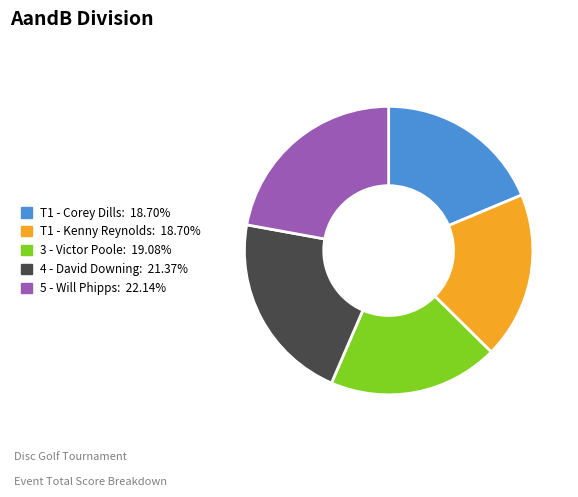

Is there a majority slice in this chart?

No